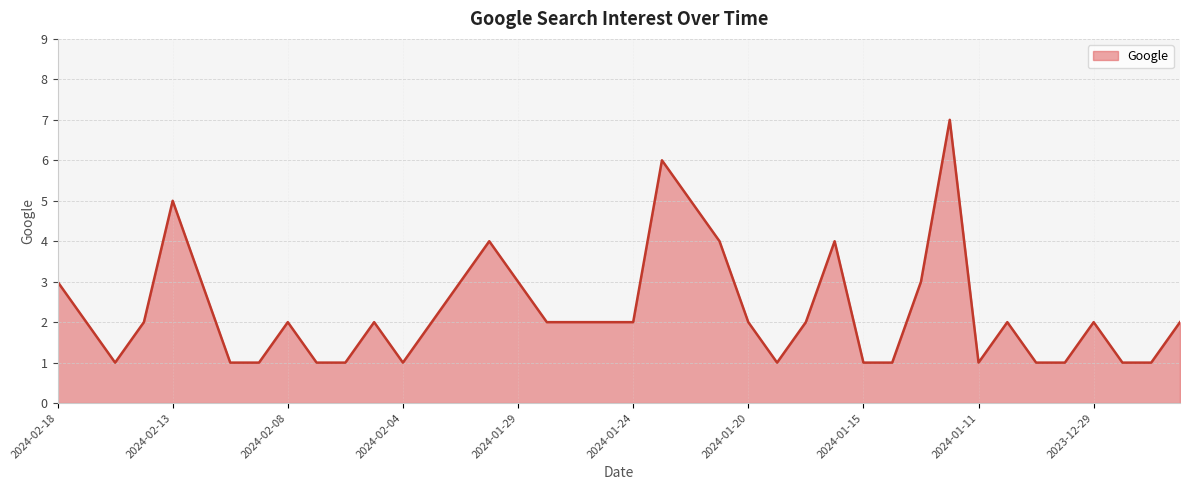

How many lines are shown in the chart?

1